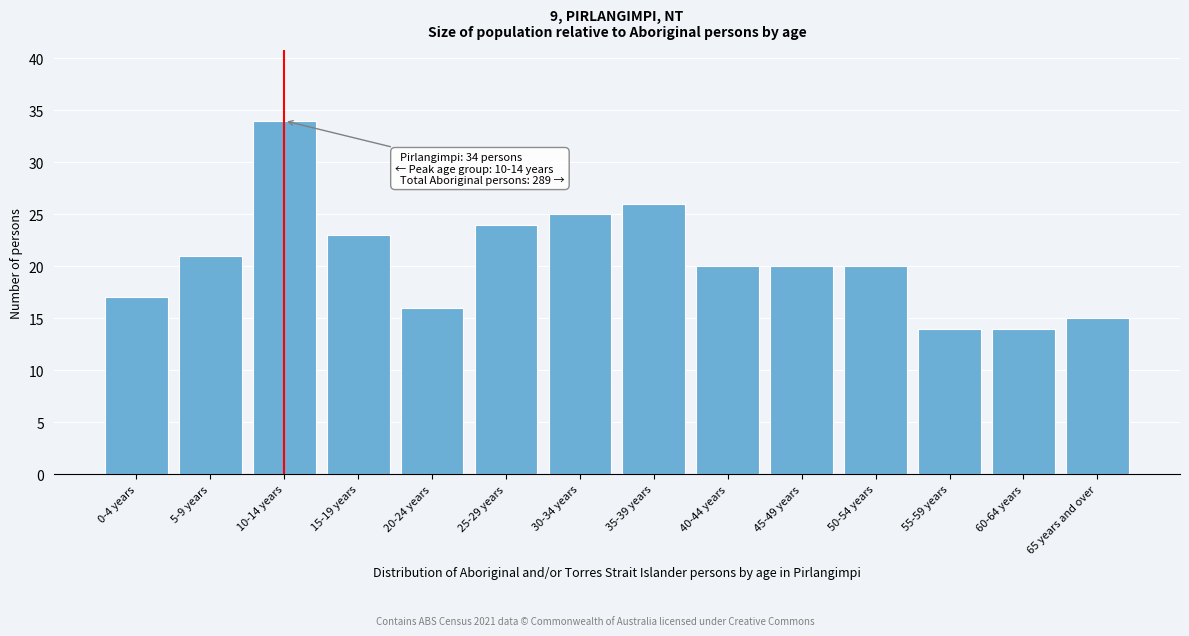

Reading left to right, what are all the values shown in this chart?

17	21	34	23	16	24	25	26	20	20	20	14	14	15